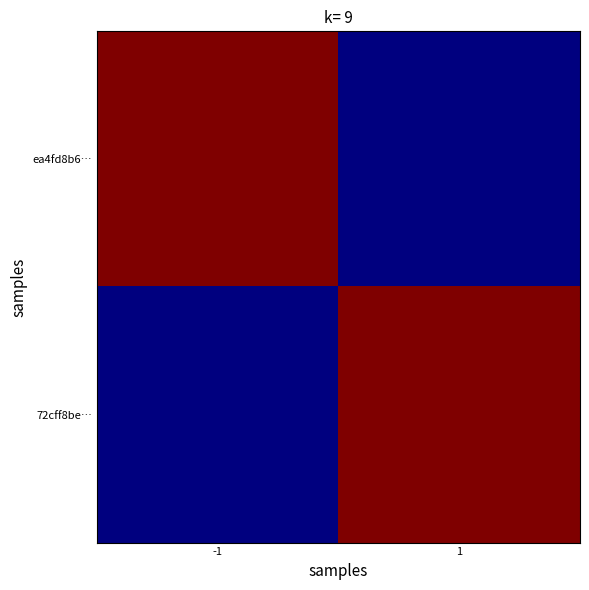

Reading right to left, list all the values displayed in this chart.

ea4fd8b6…: 1=0	-1=1
72cff8be…: 1=1	-1=0